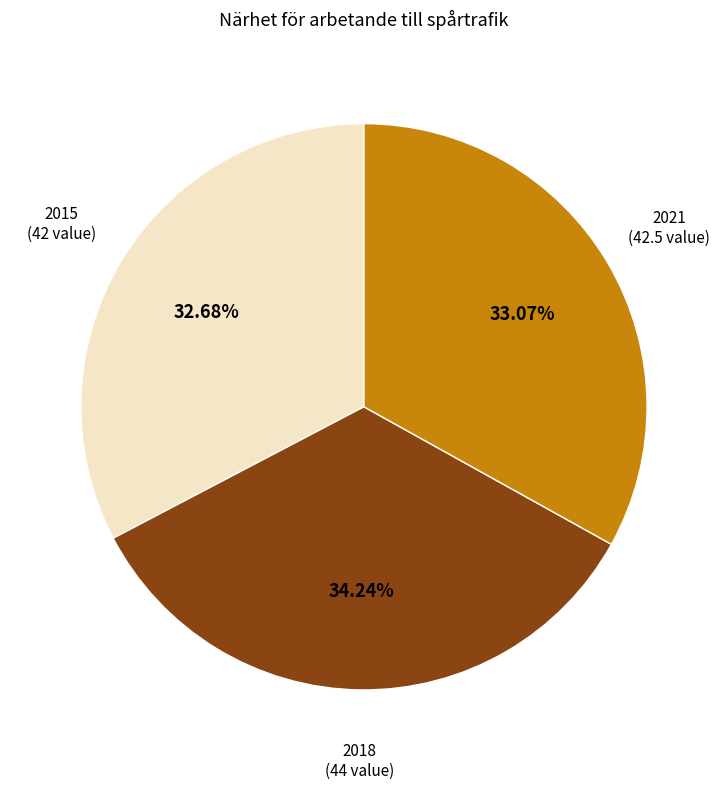

Is there any slice that represents more than half of the pie?

No